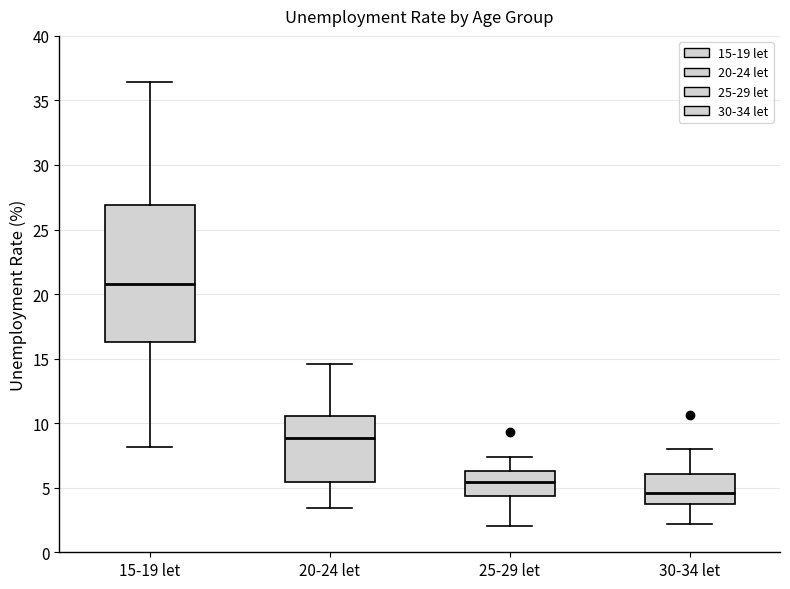

Which box is the tallest, from its lower edge to its upper edge?

15-19 let